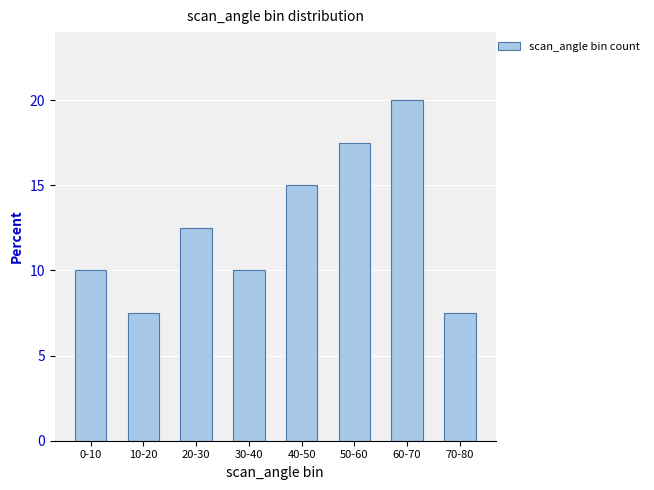

What position from the left is 50-60?

6